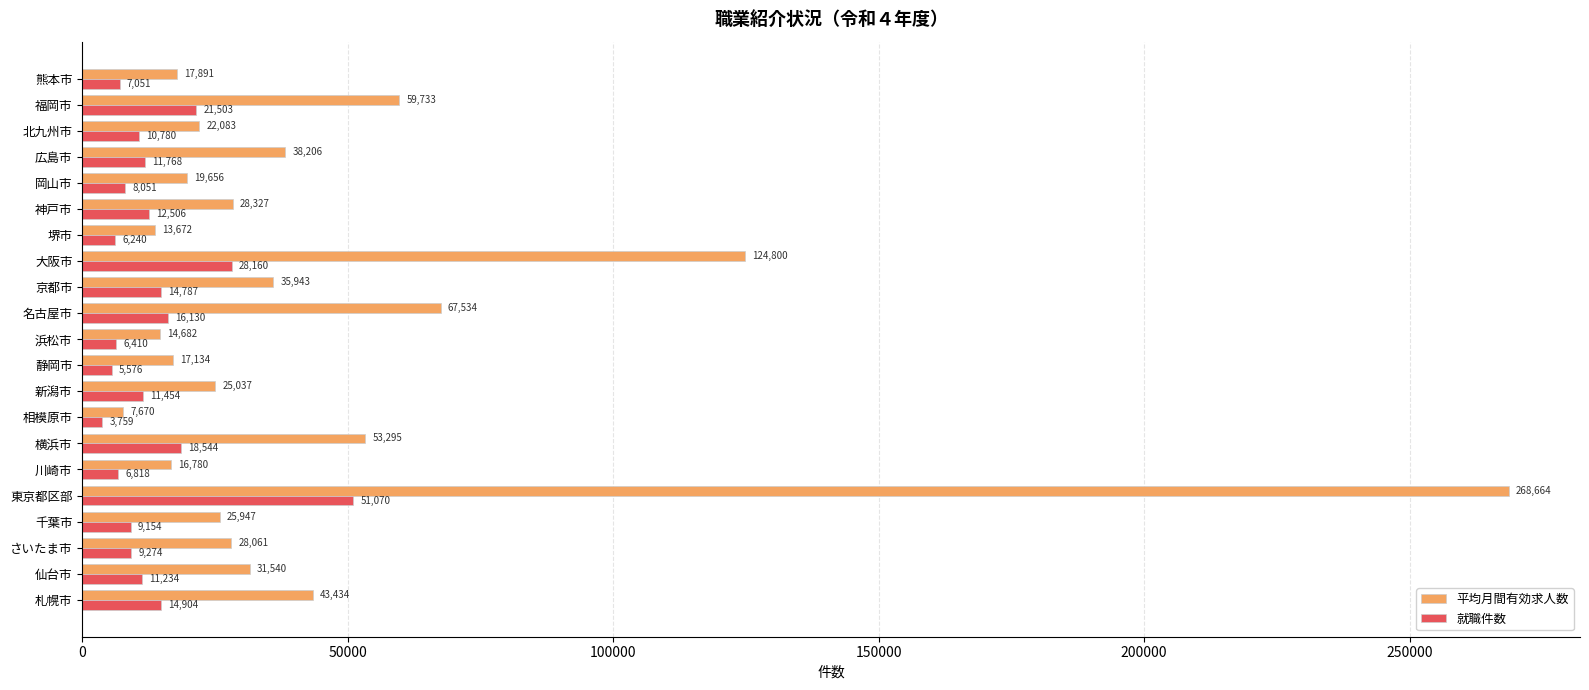

How many data points in 就職件数 are less than 11234?

10